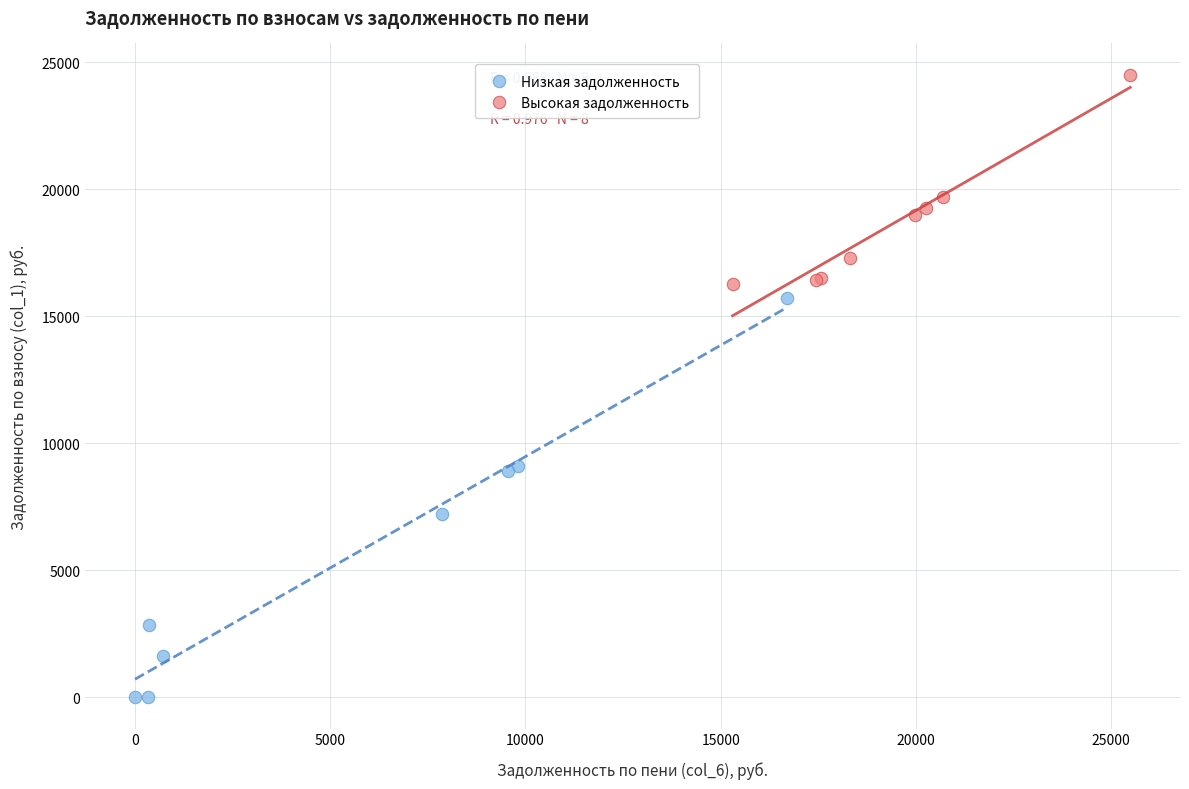

Which series contains the highest Y value?

Высокая задолженность